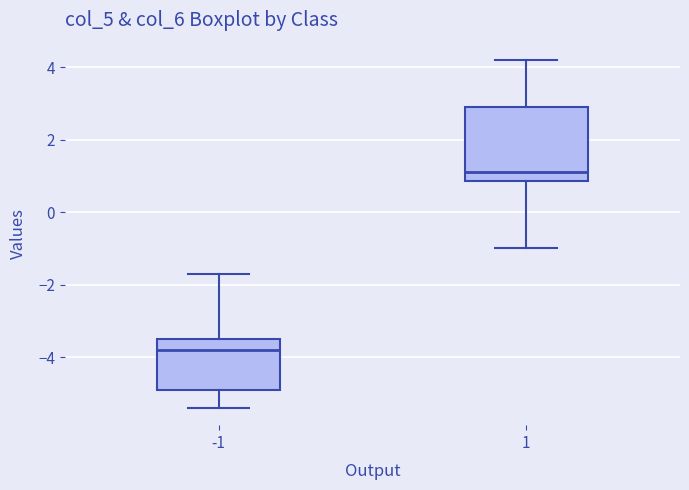

Reading left to right, transcribe this box plot: for each box, give where its median line is, the range the box spans, and where its two whiskers end, as read against the y-axis. The values are not printed on the chart, so give them approximately, as read against the axis.

-1: median -3.8, box -4.8 to -3.4, whiskers -5.4 to -1.6
1: median 1.2, box 0.8 to 3.0, whiskers -1.0 to 4.2